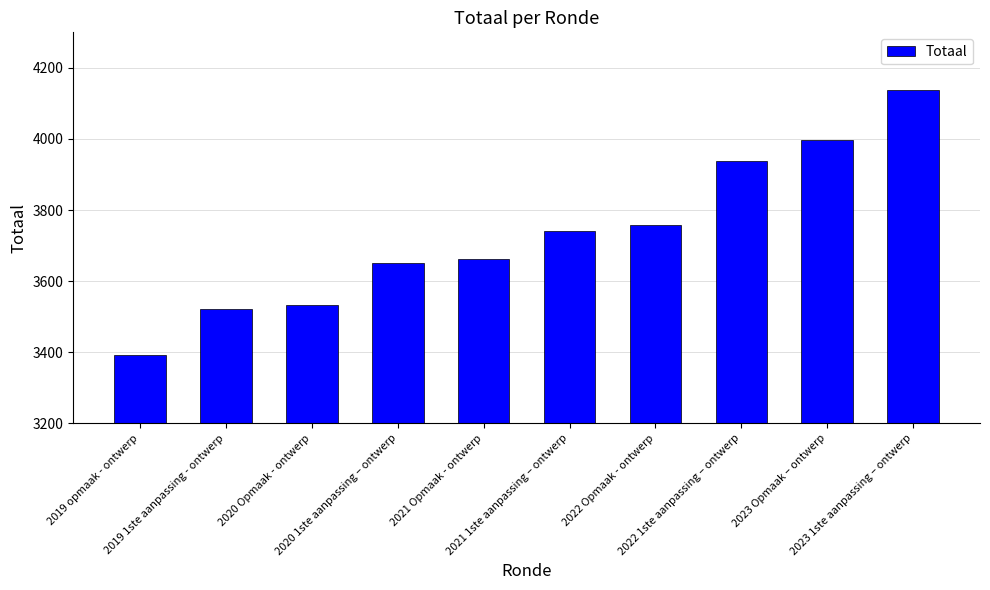

What is the minimum value shown in the chart?

3392